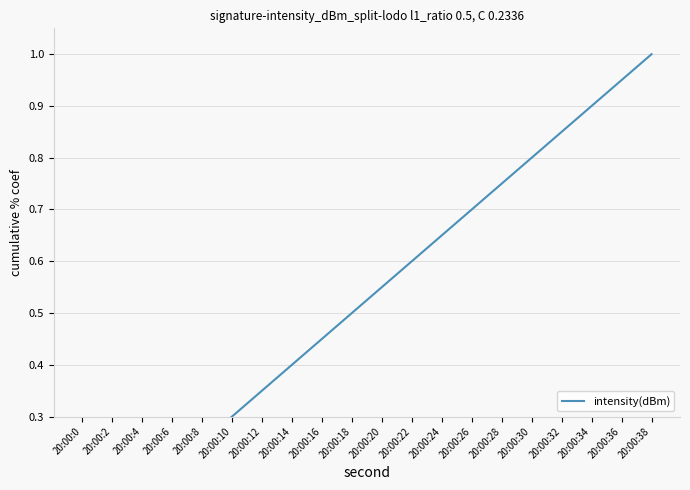

Does the chart have visible grid lines?

Yes